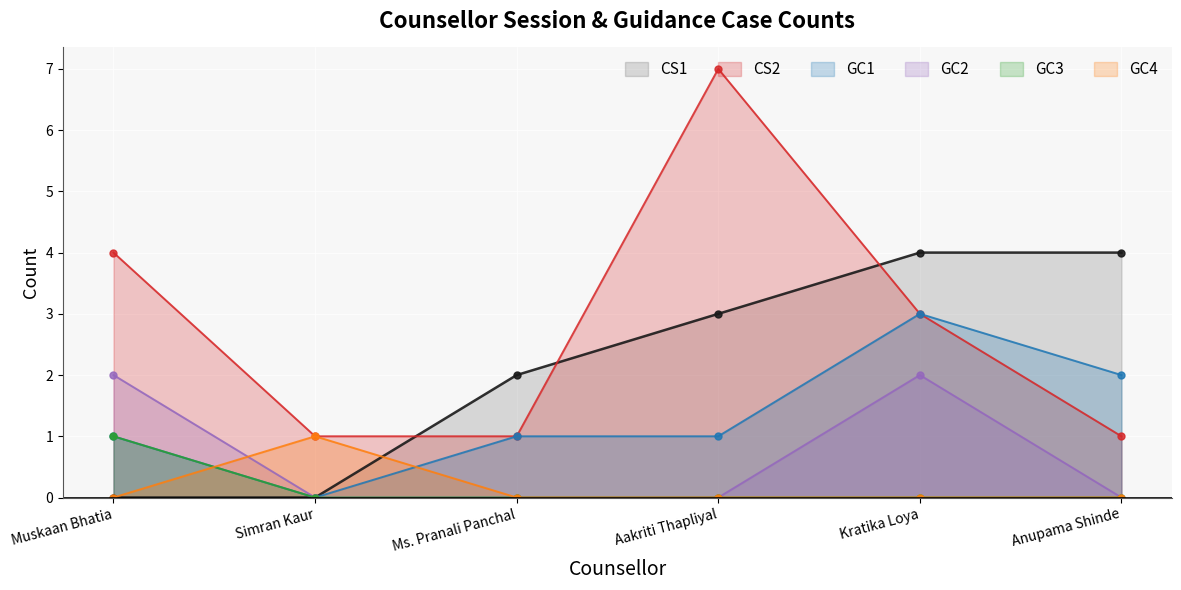

What is the average value of the CS2 series?

3